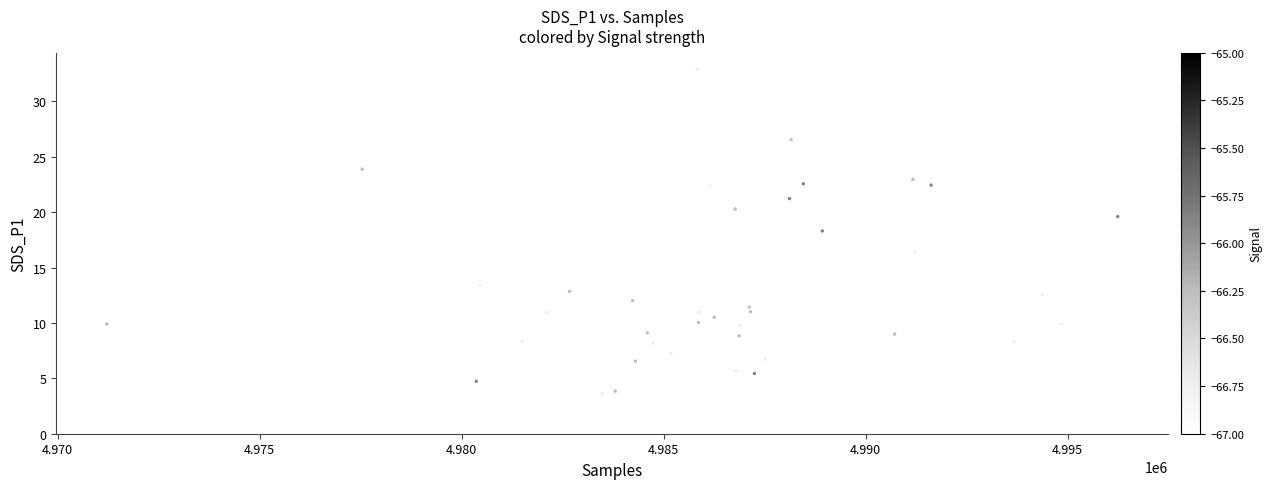

What is the range of Y values (max minus min)?

29.3